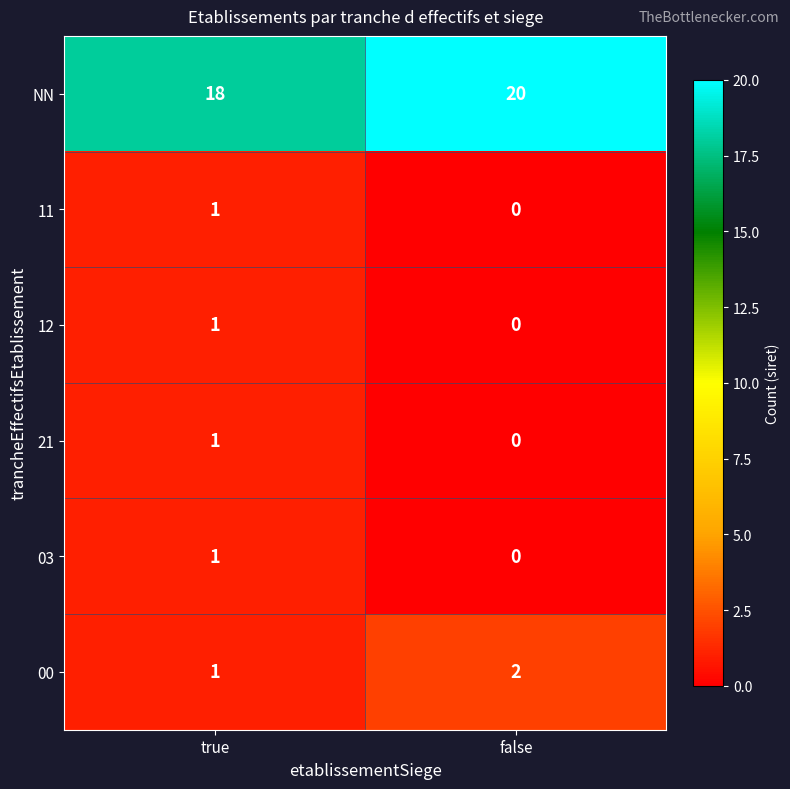

True or false: NN has a value of 20 at false.

True